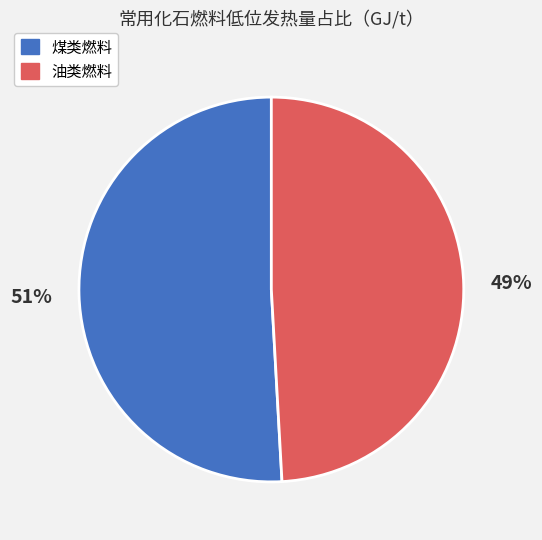

Is there any slice that represents more than half of the pie?

Yes